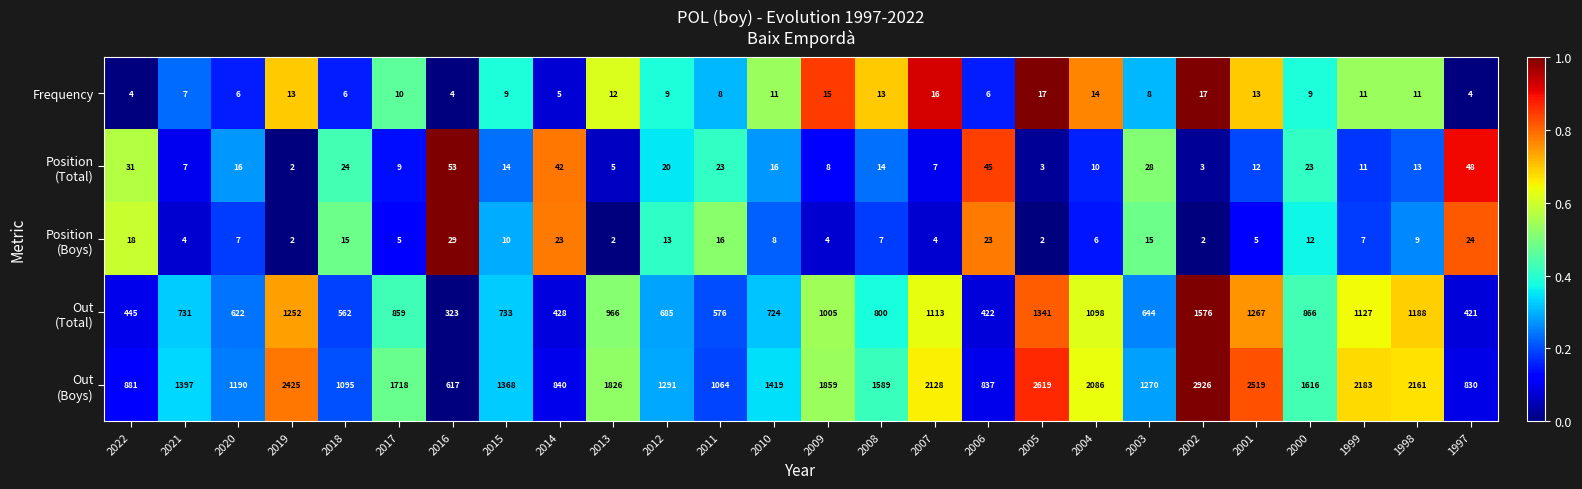

What is the total value across all series at 2013?

2811